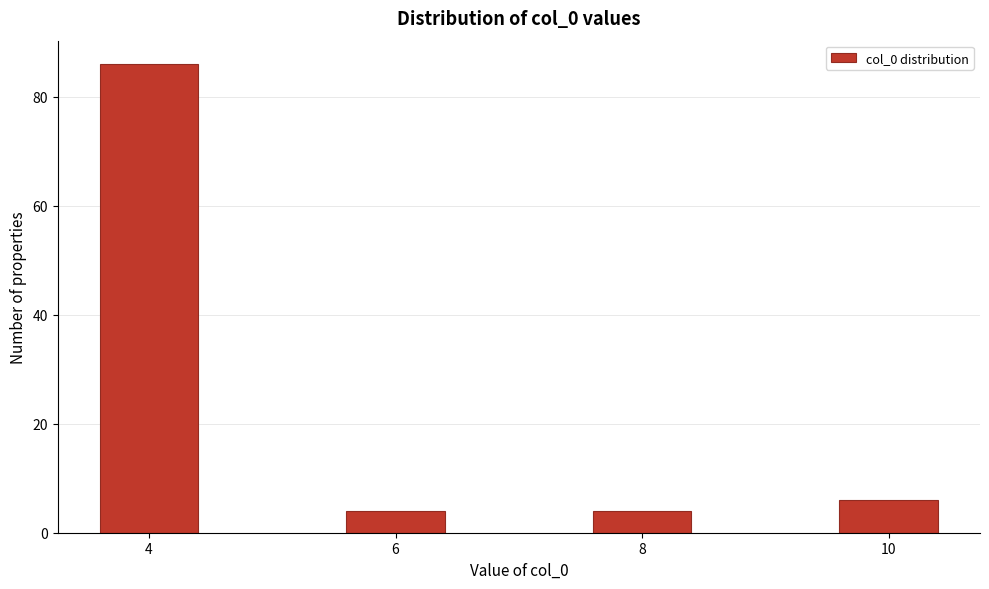

Reading right to left, what are all the values shown in this chart?

6	4	4	86